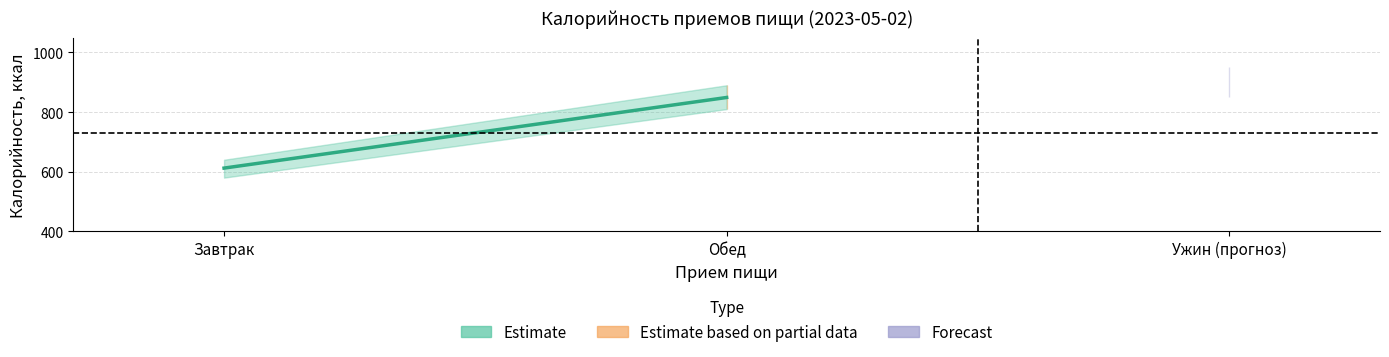

Where is the data nearest to the value 730?

Завтрак